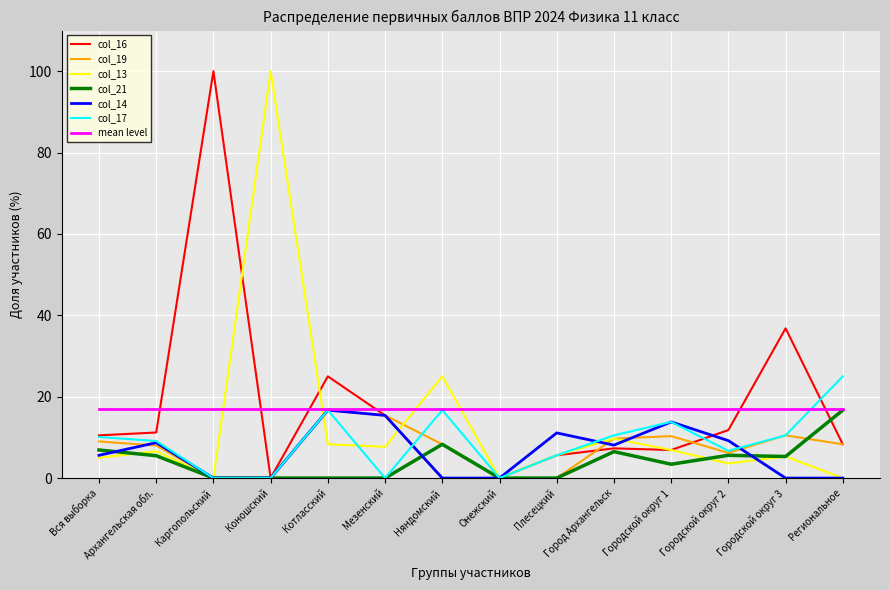

Which series changed the most between Вся выборка and Коношский?

col_13